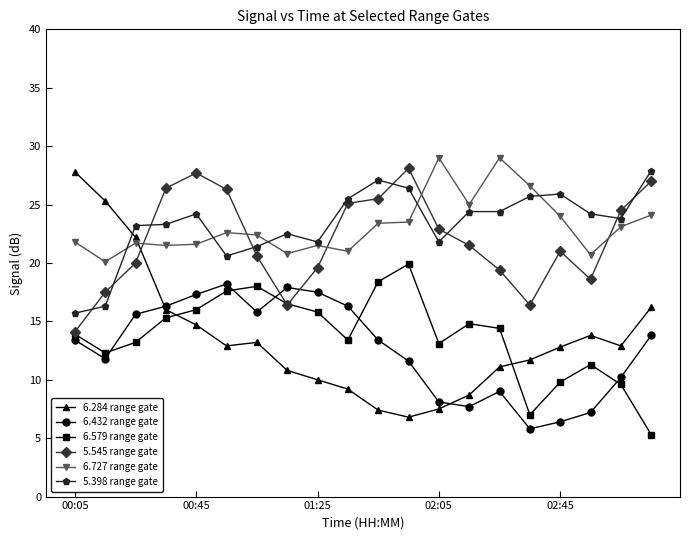

After their last crossing, which series has the higher values: 5.545 range gate or 6.284 range gate?

5.545 range gate